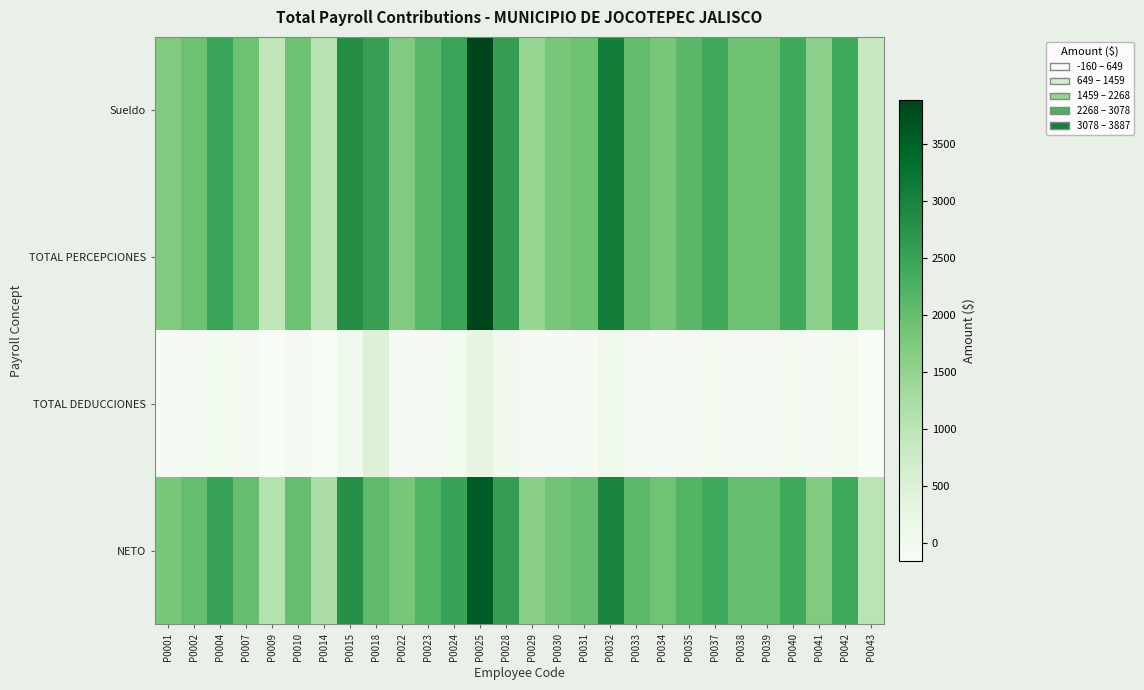

Between P0004 and P0007, which series saw the biggest shift?

Sueldo